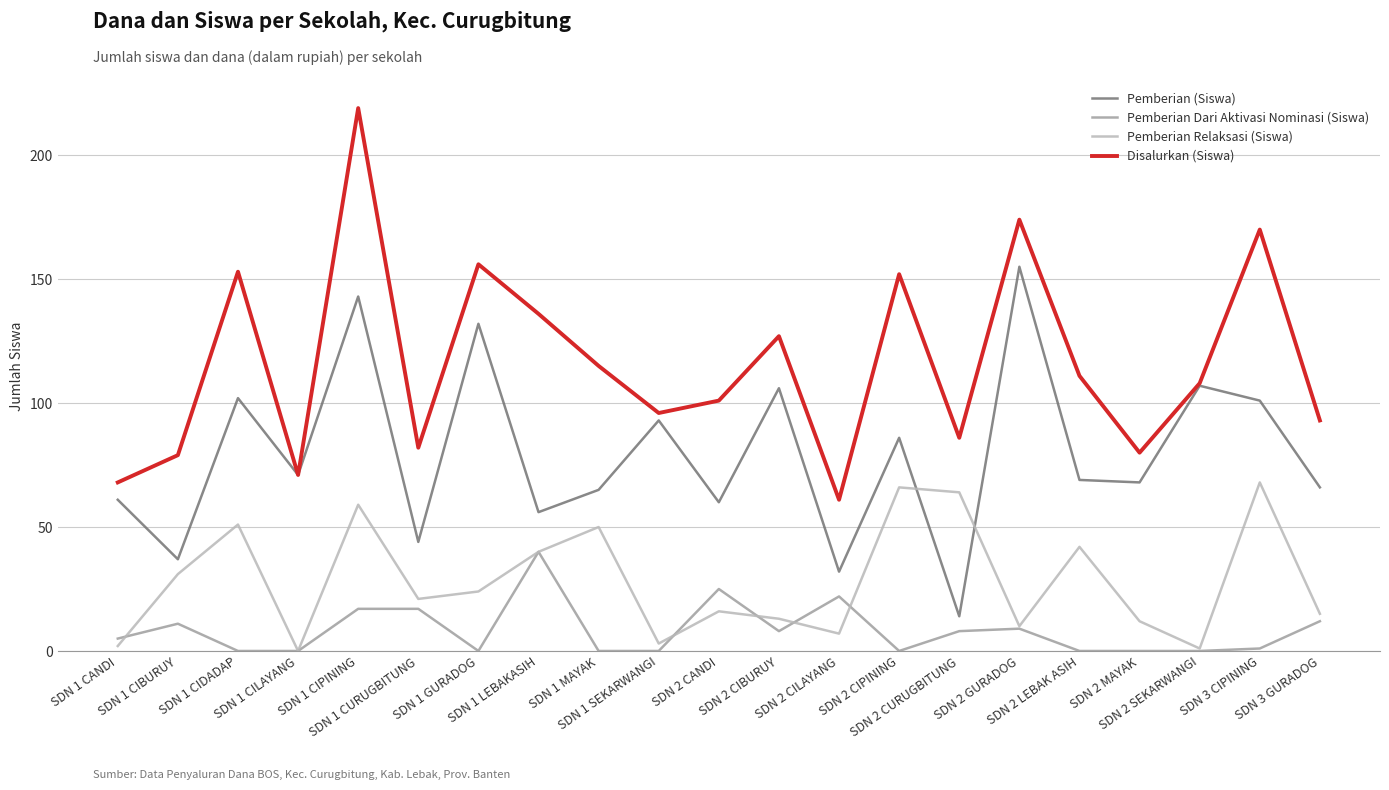

Is the value of Disalurkan (Siswa) at SDN 2 CANDI greater than the value of Pemberian Dari Aktivasi Nominasi (Siswa) at SDN 1 CILAYANG?

Yes